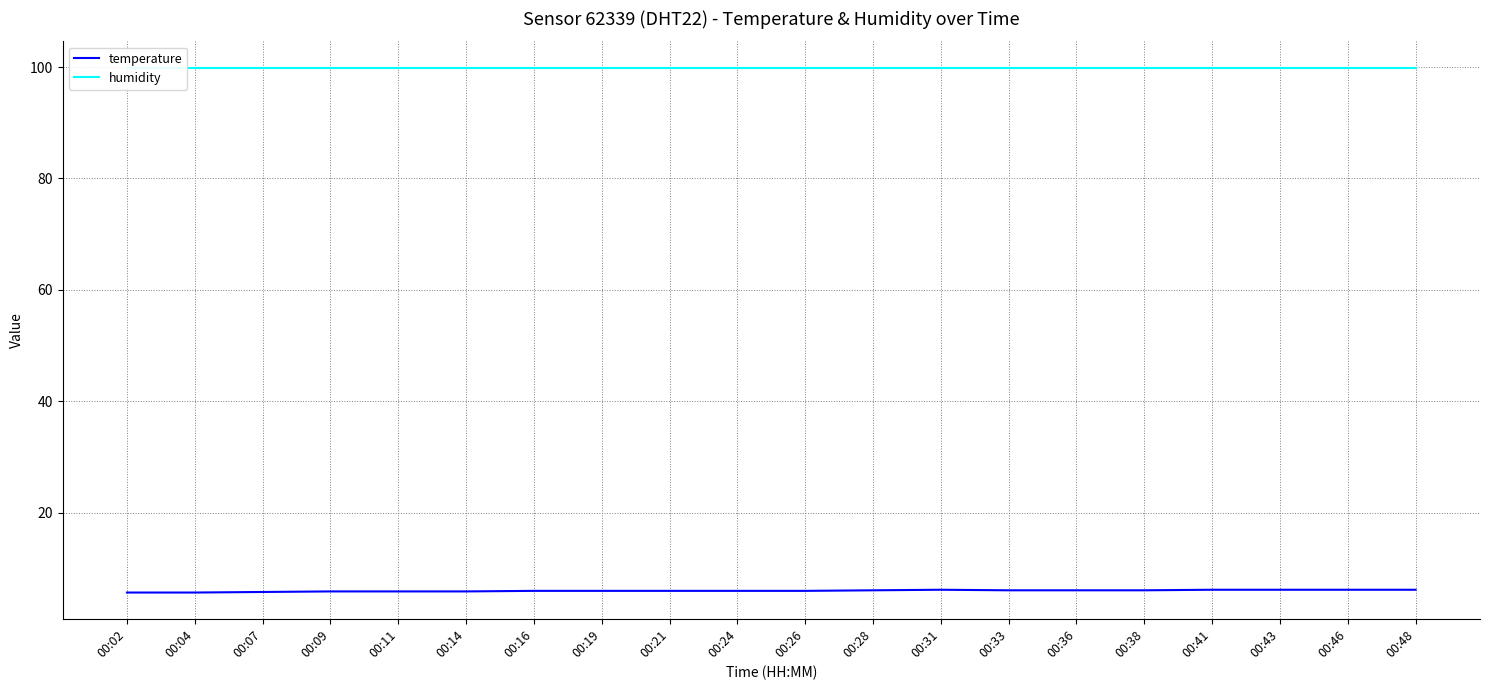

Where is the first local maximum for temperature?

00:31